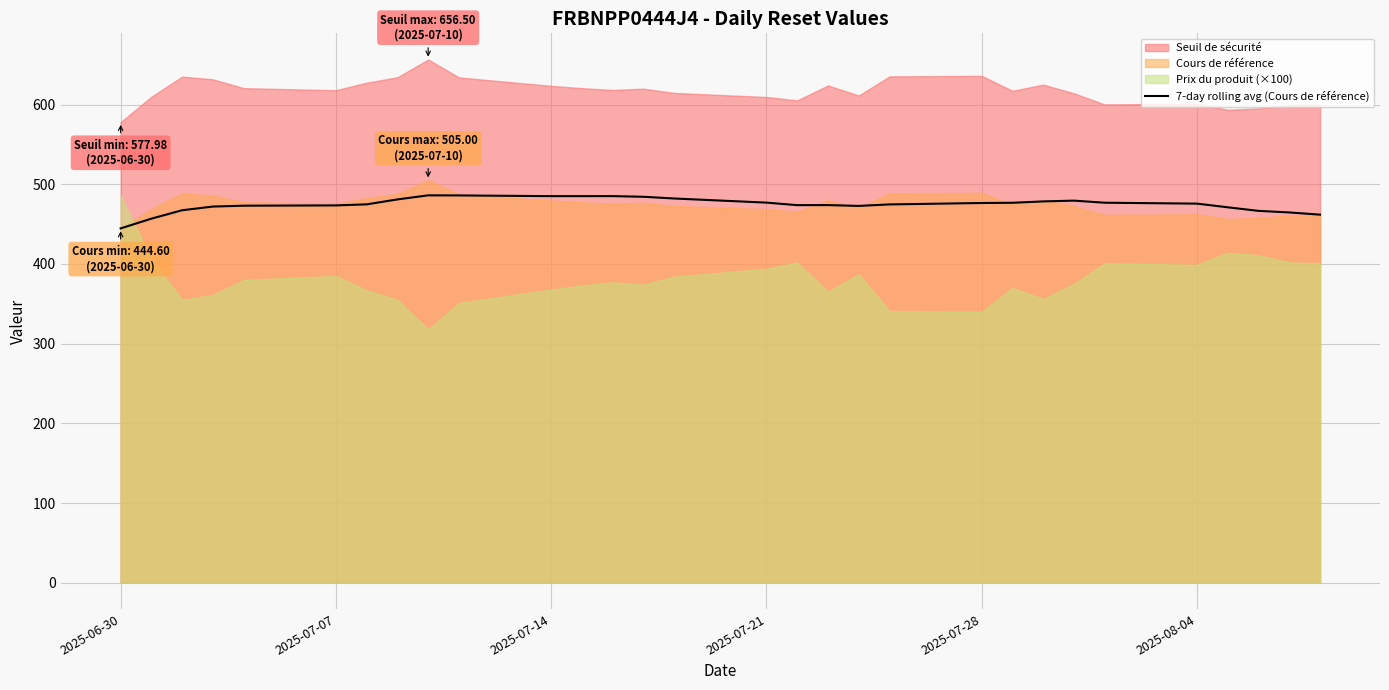

How many lines are shown in the chart?

1